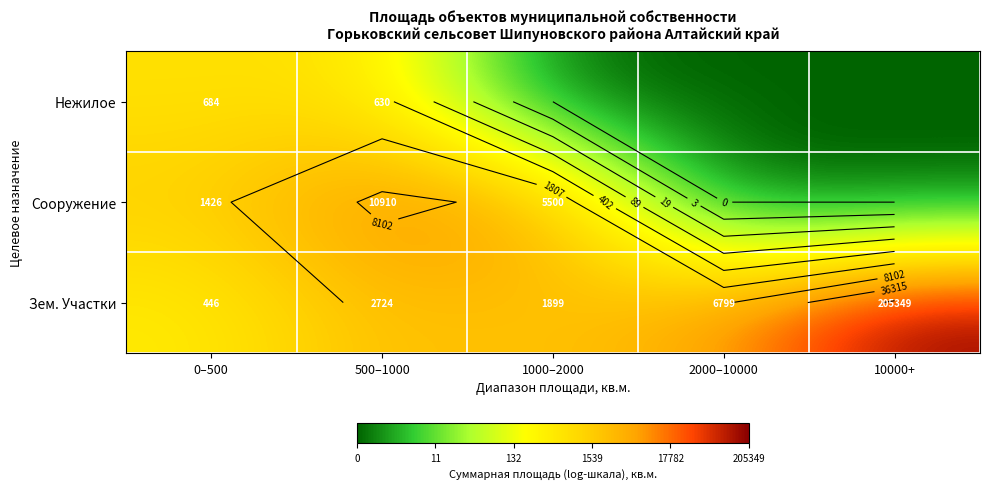

Is it true that Сооружение equals 2.9 at 500–1000?

False